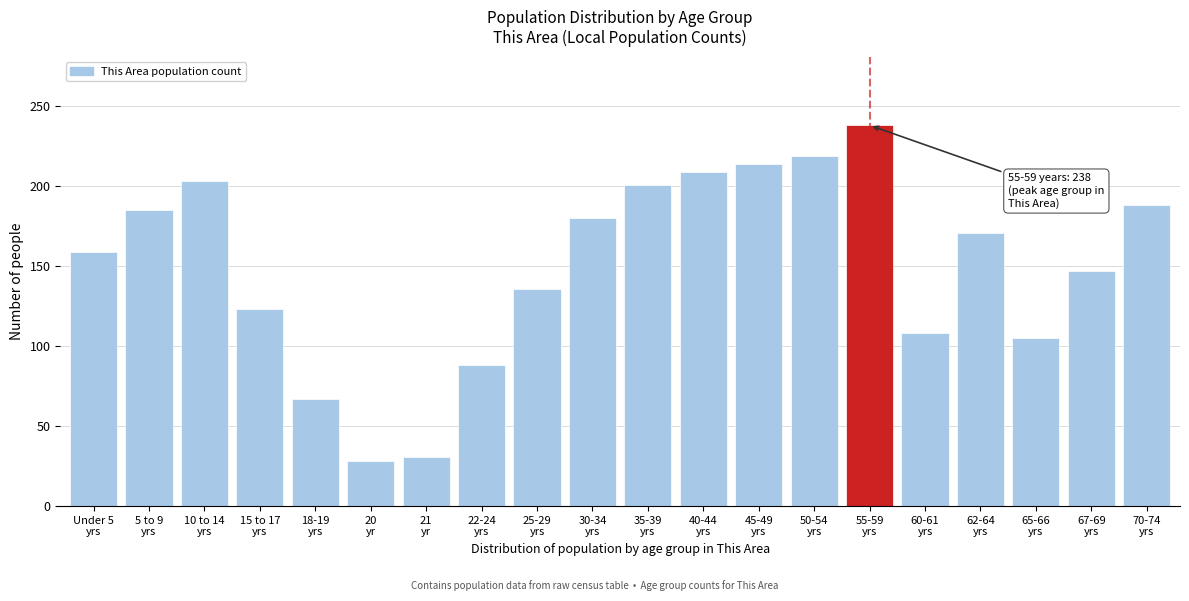

Reading left to right, transcribe all the data shown in this chart.

159	185	203	123	67	28	31	88	136	180	201	209	214	219	238	108	171	105	147	188